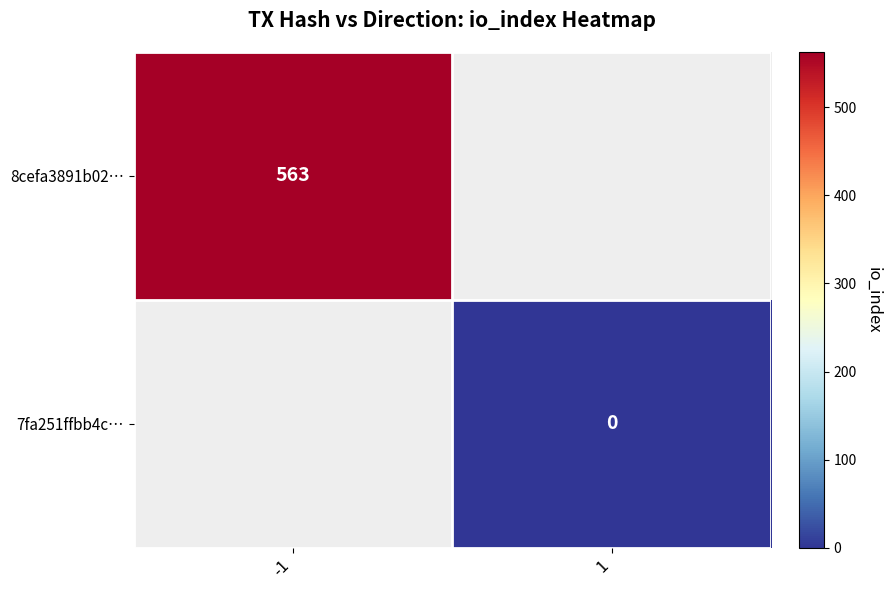

Is it true that 8cefa3891b02… equals 563 at -1?

True